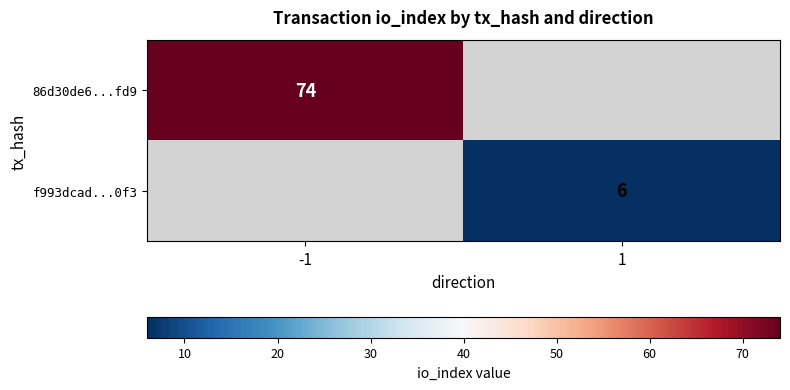

Is it true that f993dcad...0f3 equals 4 at 1?

False